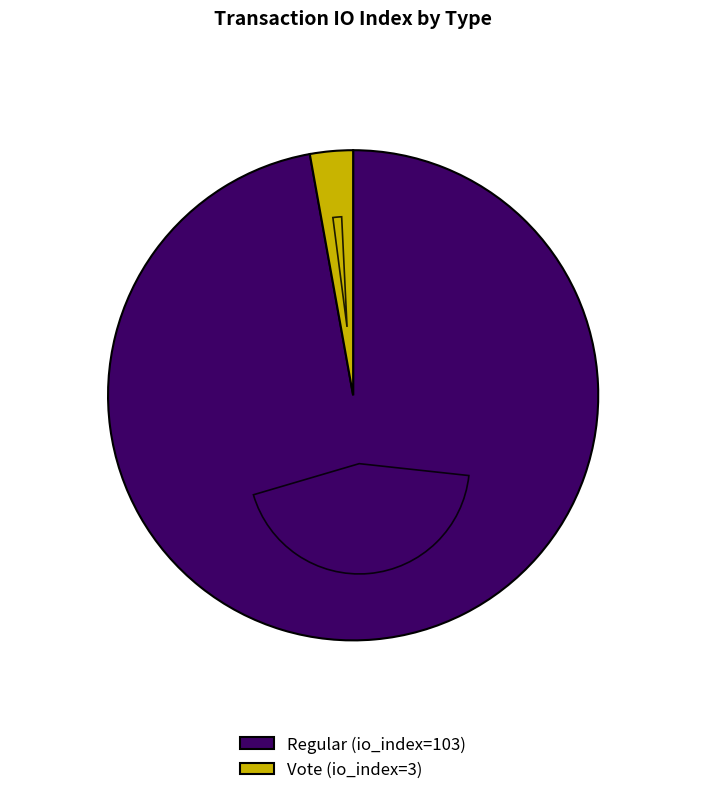

Combined, what portion of the pie is Vote (io_index=3) and Regular (io_index=103)?

100.0%